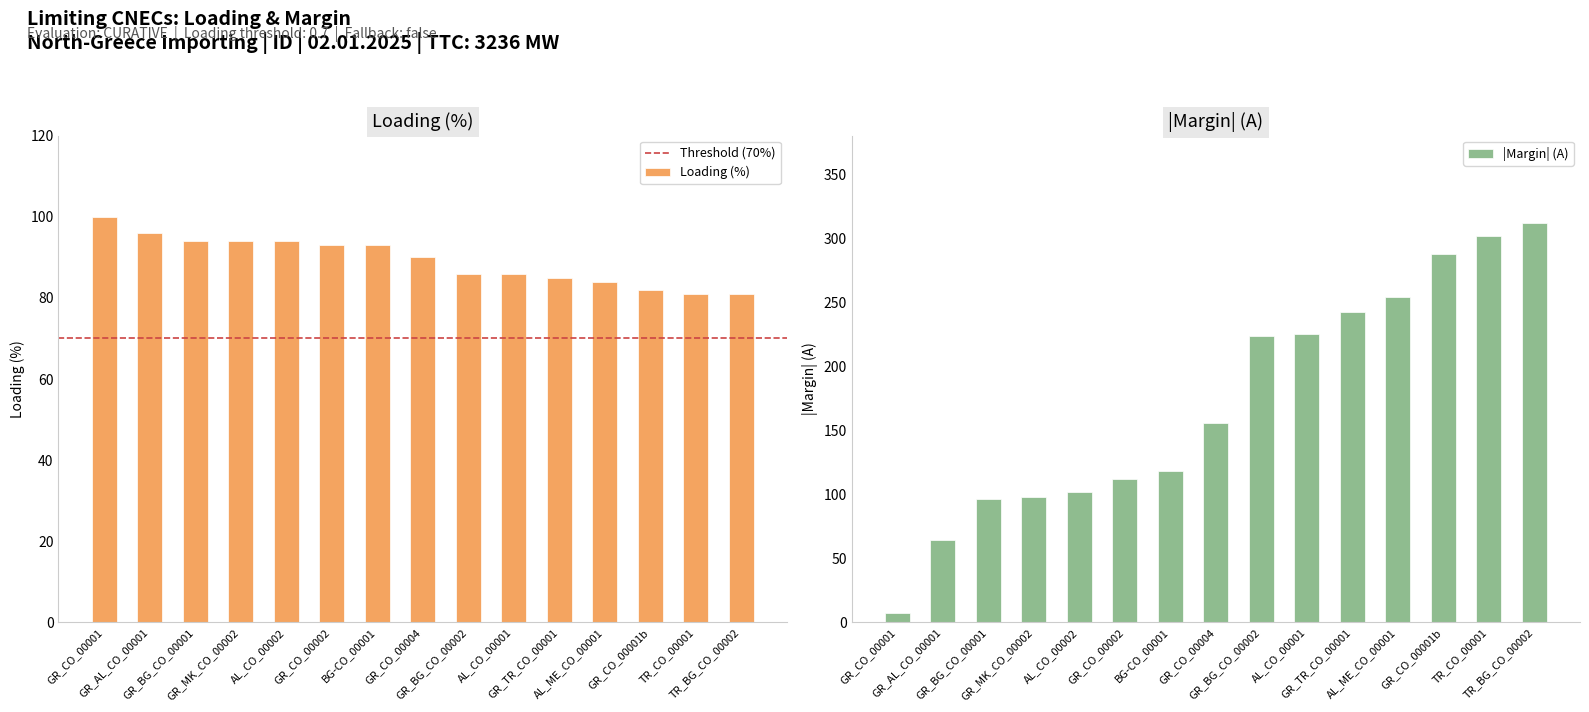

How many values in the Loading series are below 90?

7